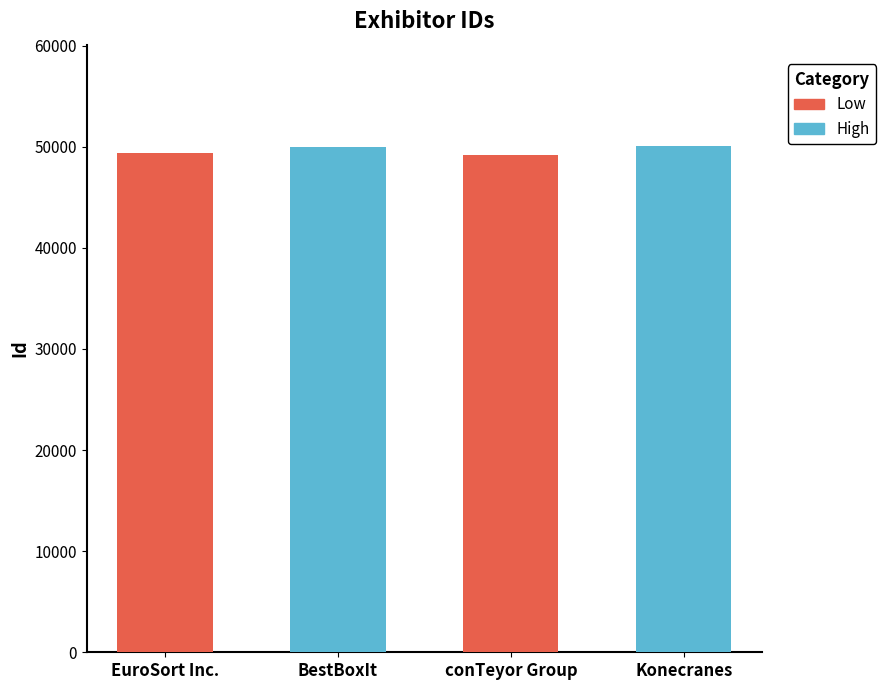

What is the change in value from BestBoxIt to Konecranes?

+94